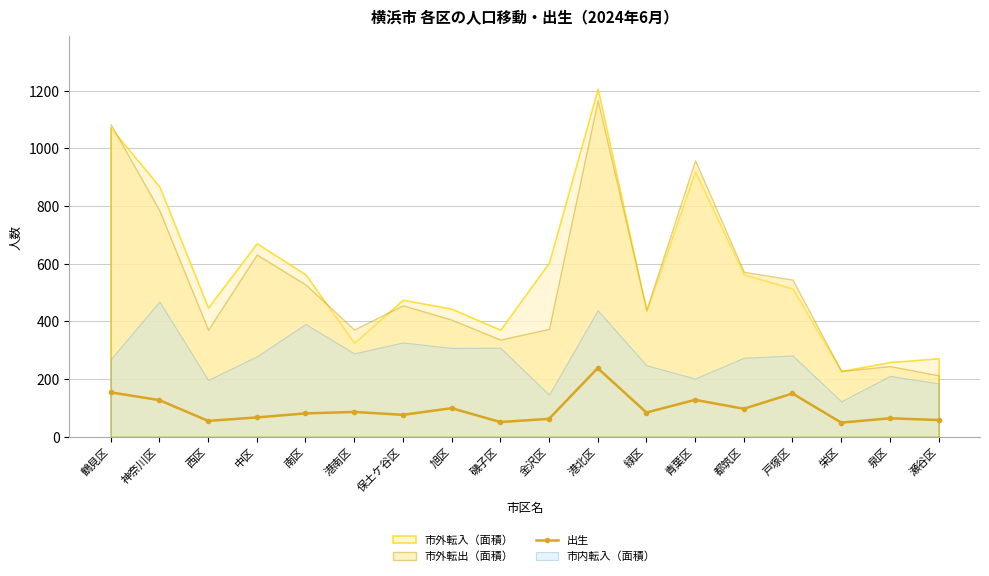

What is the difference between the maximum and minimum values?

189